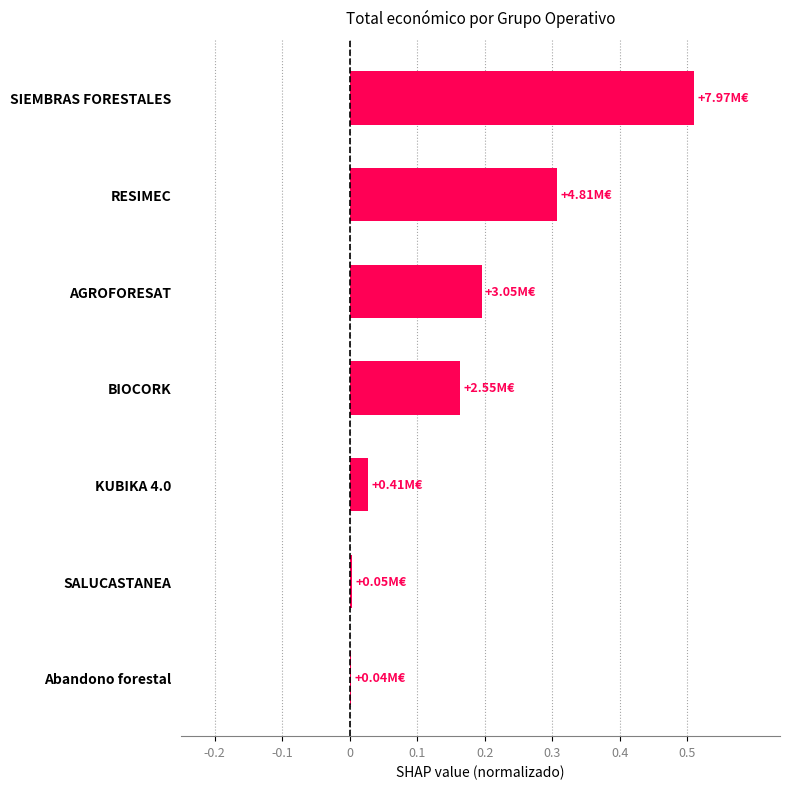

Which category has the highest value across all series?

SIEMBRAS FORESTALES